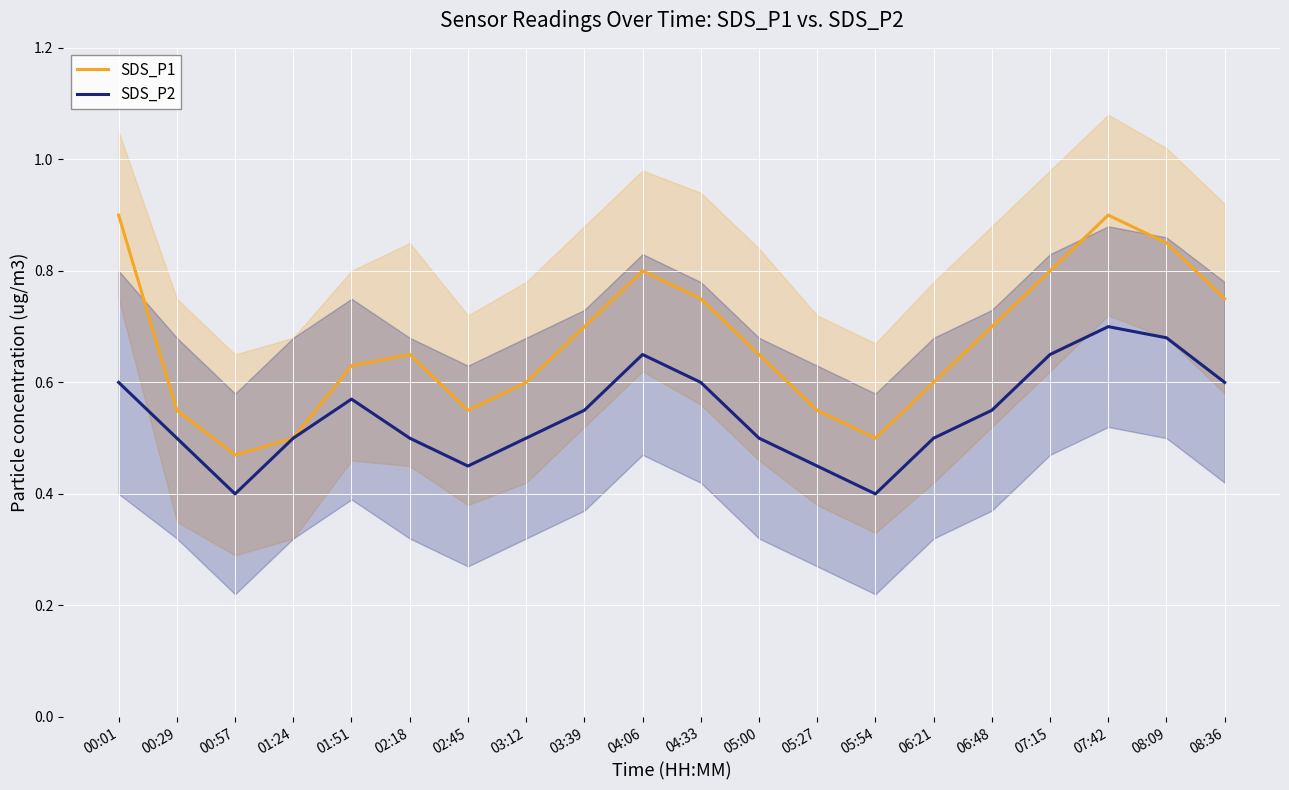

What is the total value across all series at 00:29?

1.1